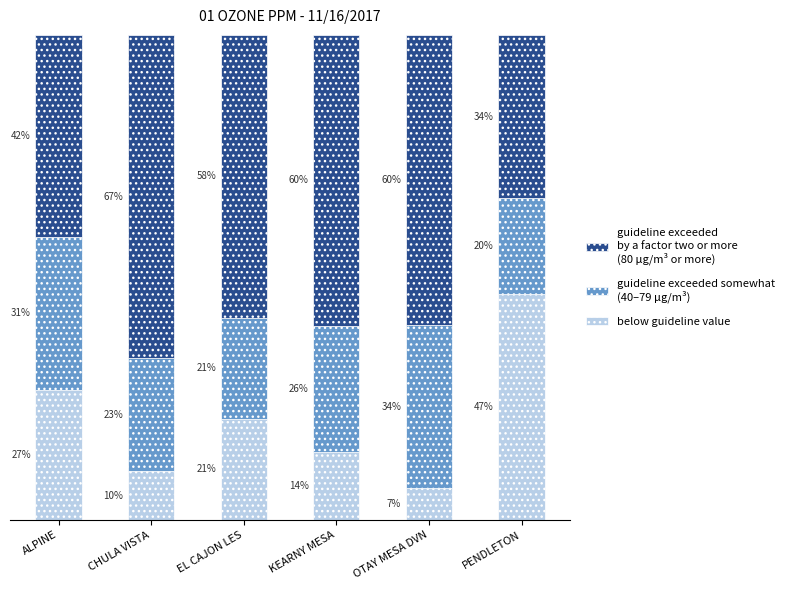

Does the chart contain any negative values?

No